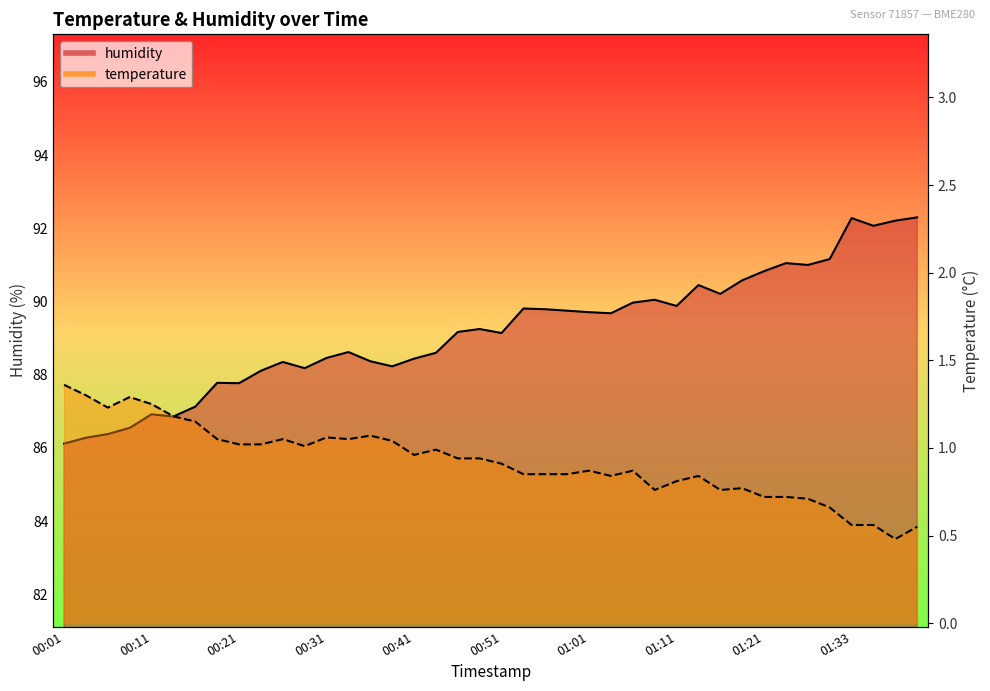

At how many categories does at least one series exceed 50?

40